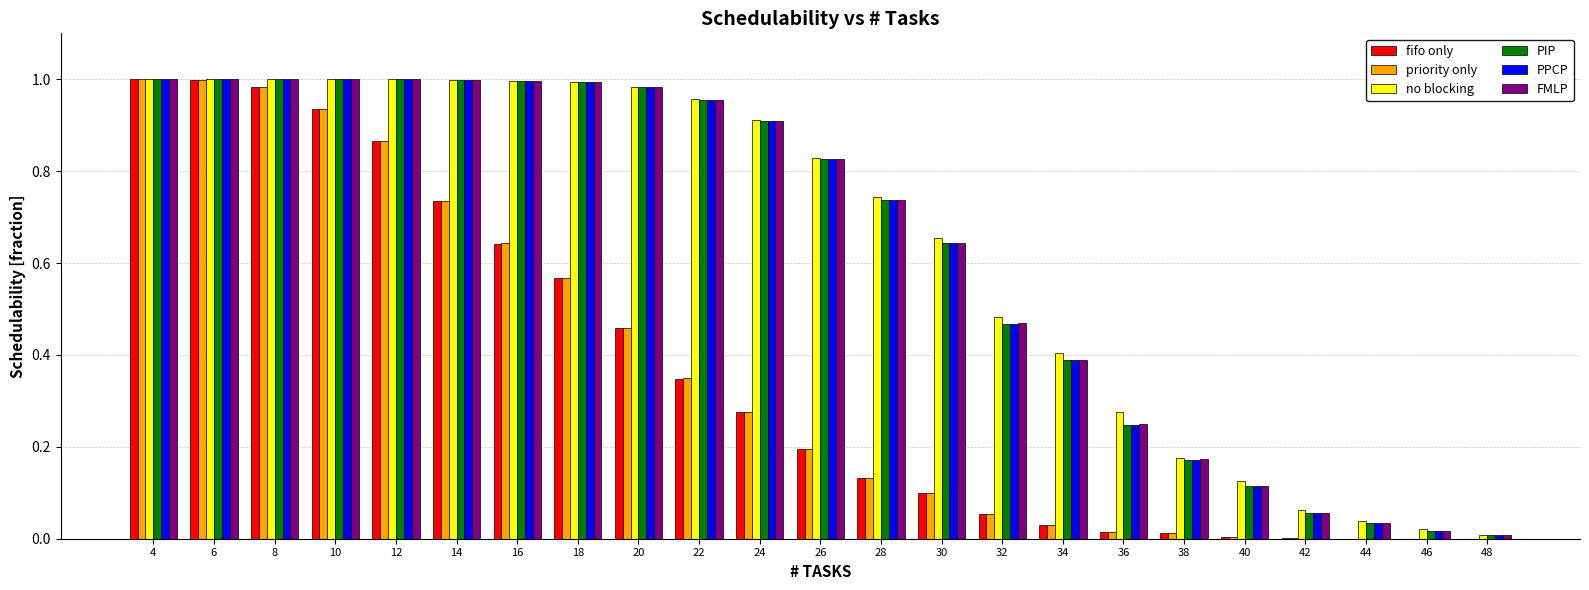

The value of PIP at 48 is 0.0. True or false?

True